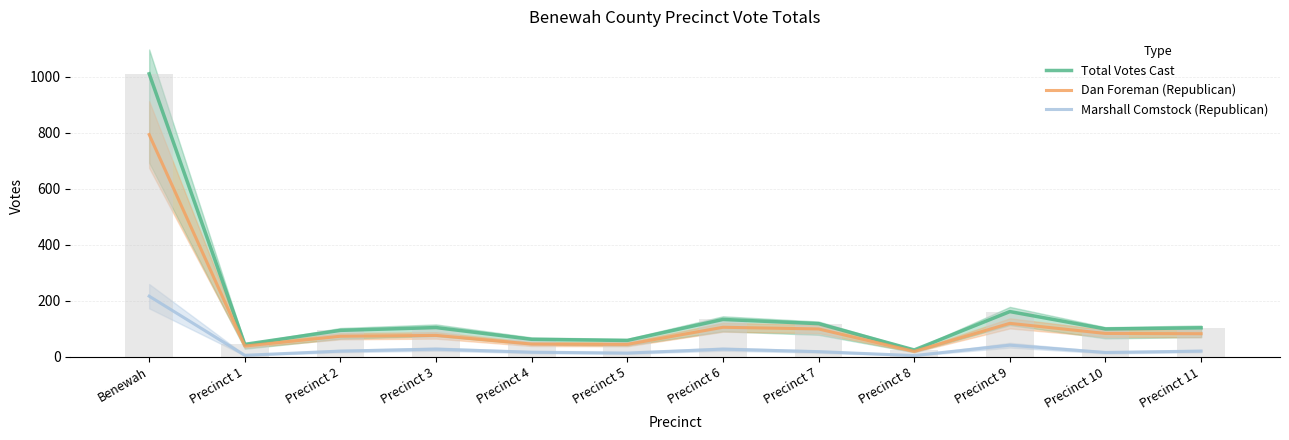

How many groups of bars are there?

12